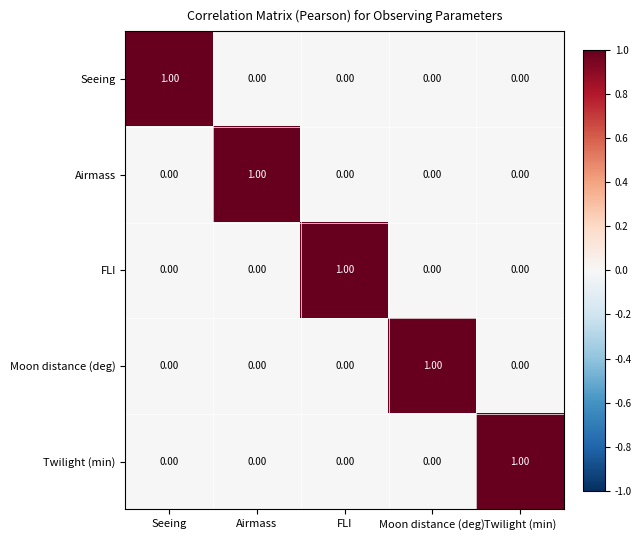

How many values in the Moon distance (deg) series exceed 0?

1